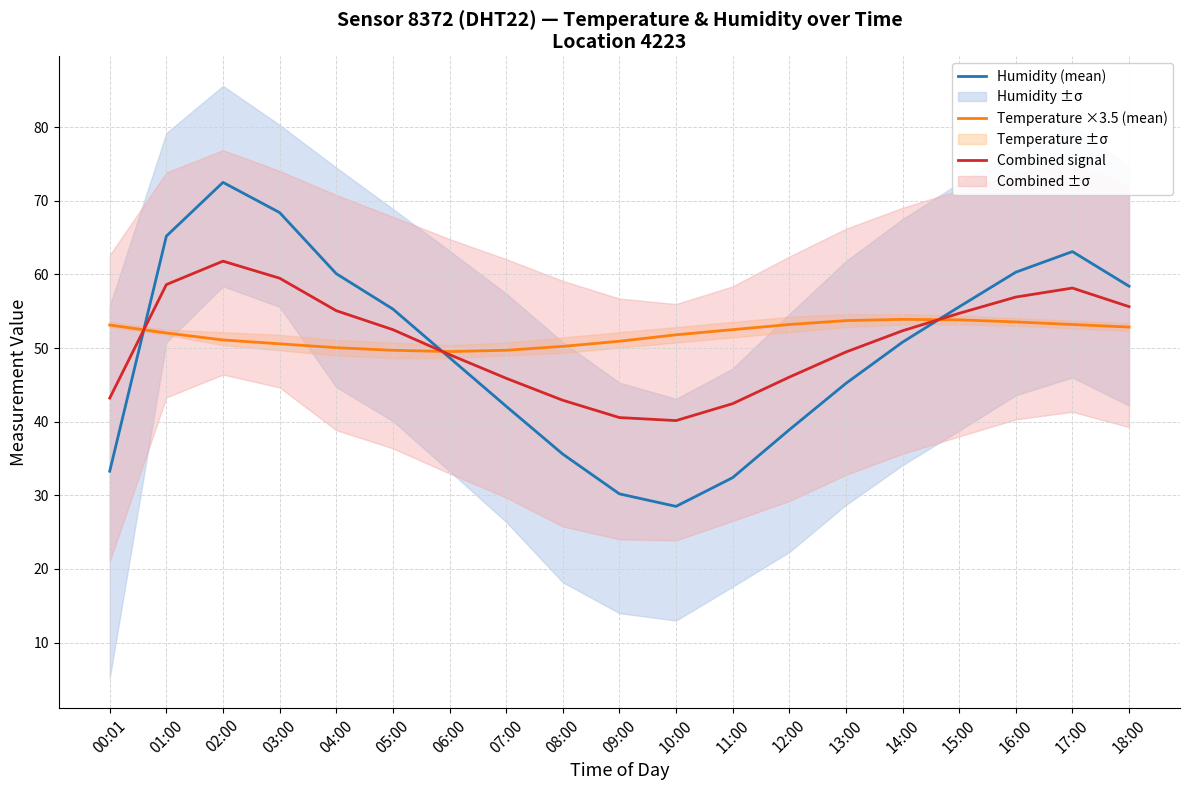

Which series has the largest total across all categories?

Temperature ×3.5 (mean)